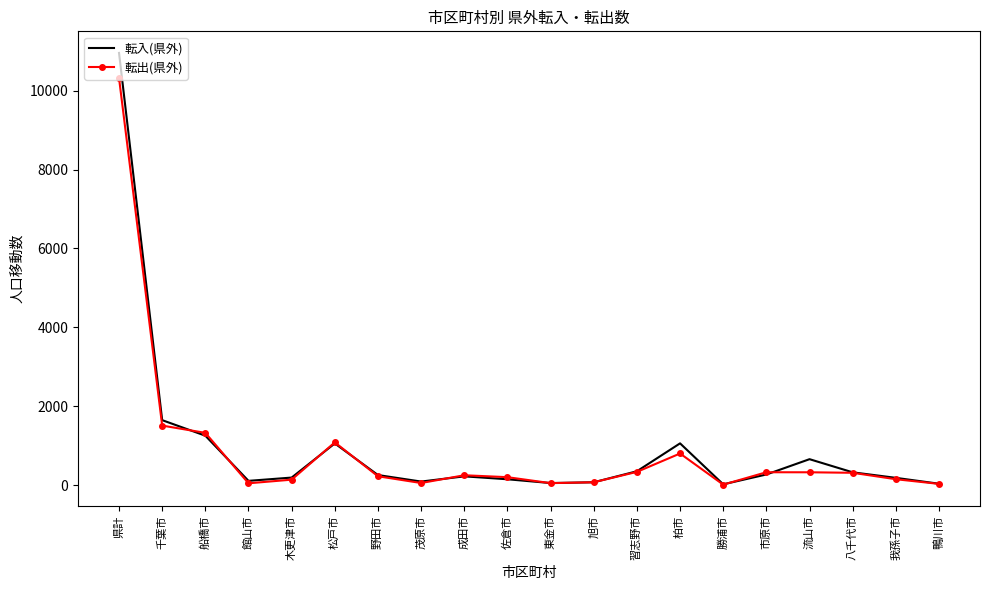

Rank the series by their maximum value, from lowest to highest.

転出(県外), 転入(県外)